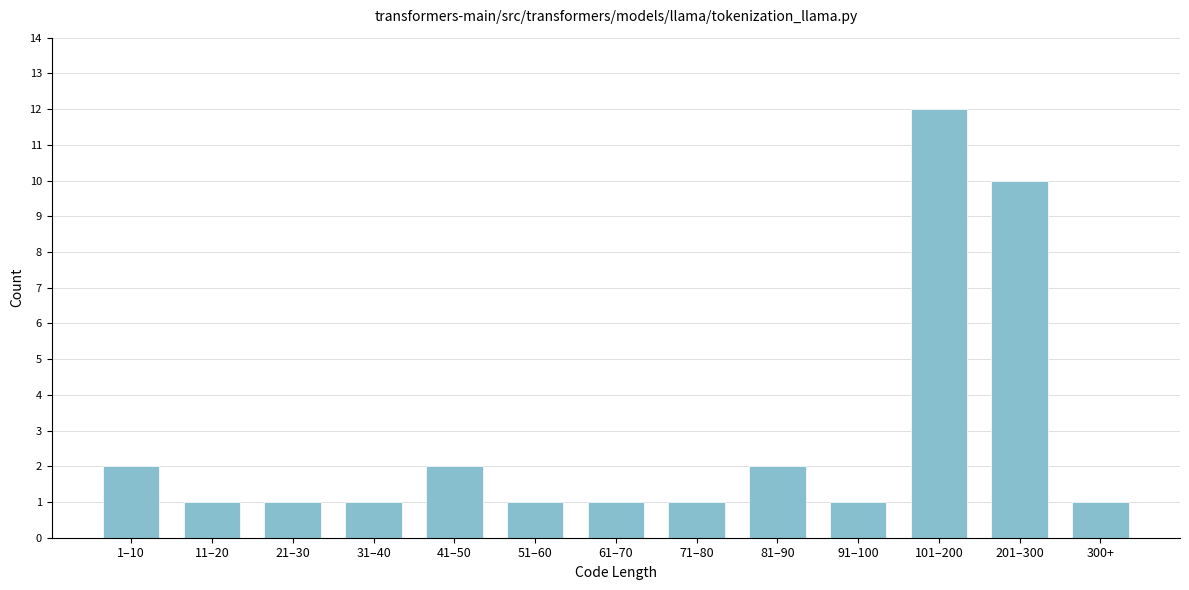

Reading left to right, list all the values displayed in this chart.

2	1	1	1	2	1	1	1	2	1	12	10	1